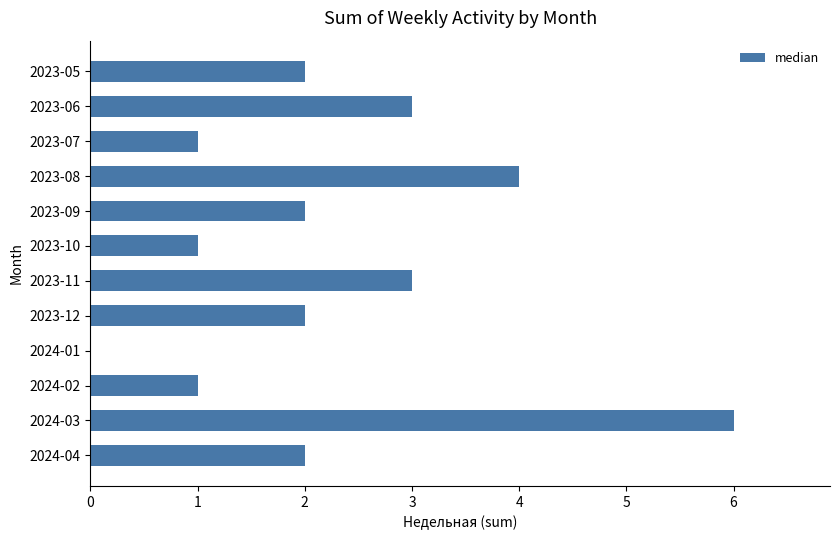

The chart shows a value of 5 at 2023-06. True or false?

False